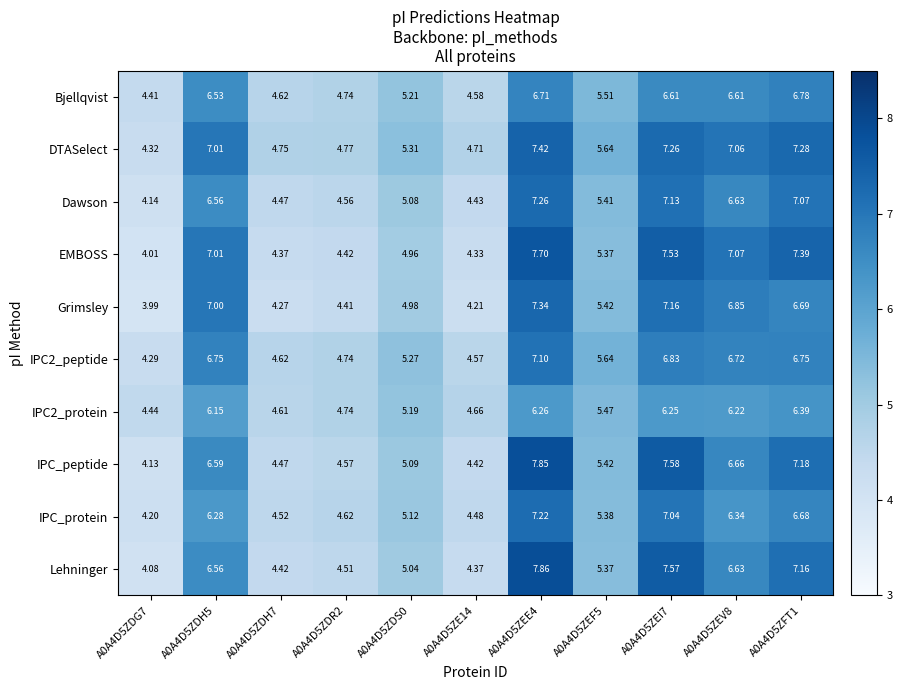

Which series changed the most between A0A4D5ZDH7 and A0A4D5ZEI7?

EMBOSS